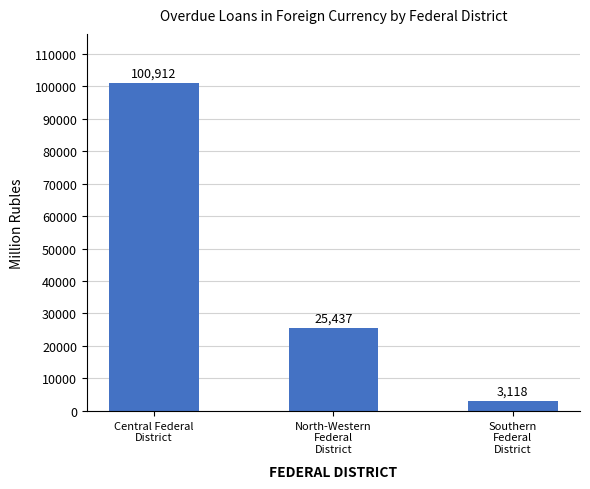

What is the label of the 3rd bar from the left?

Southern
Federal
District